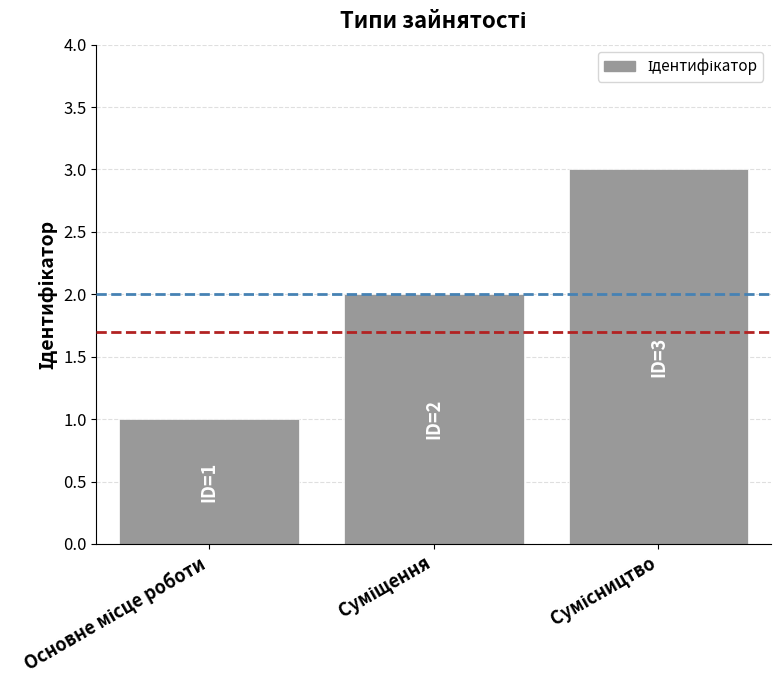

What is the sum of all values?

6